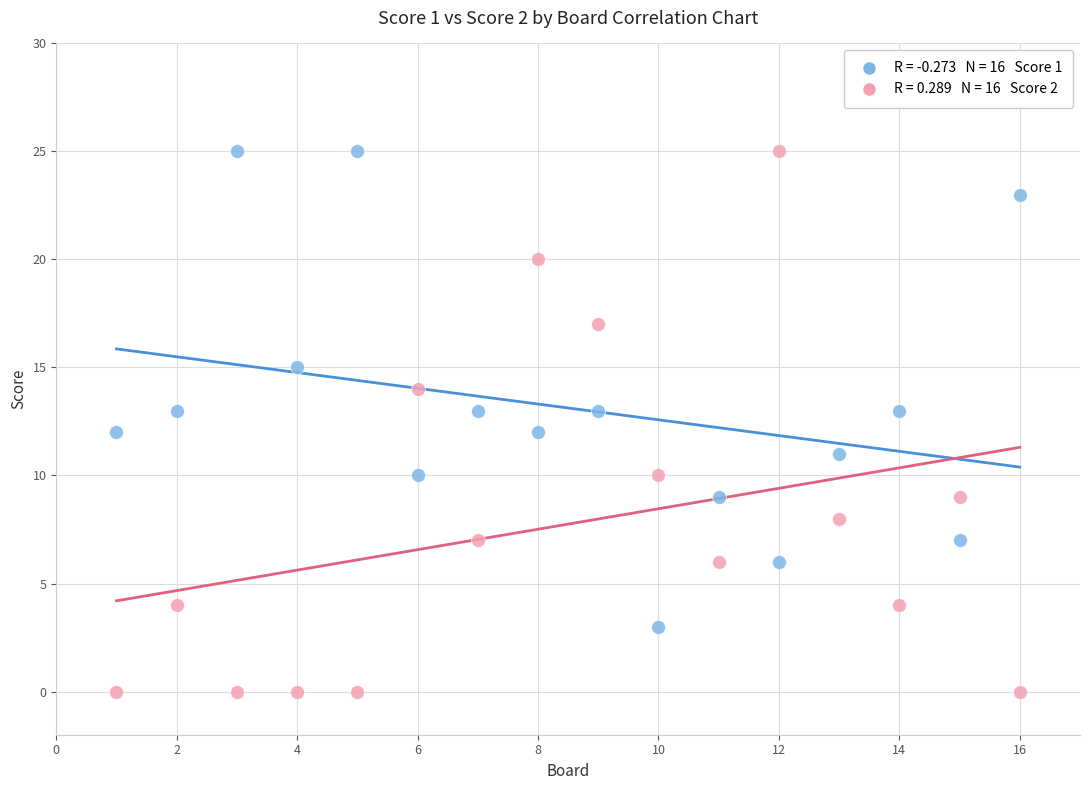

Across all data points, what is the range of X values (max minus min)?

15